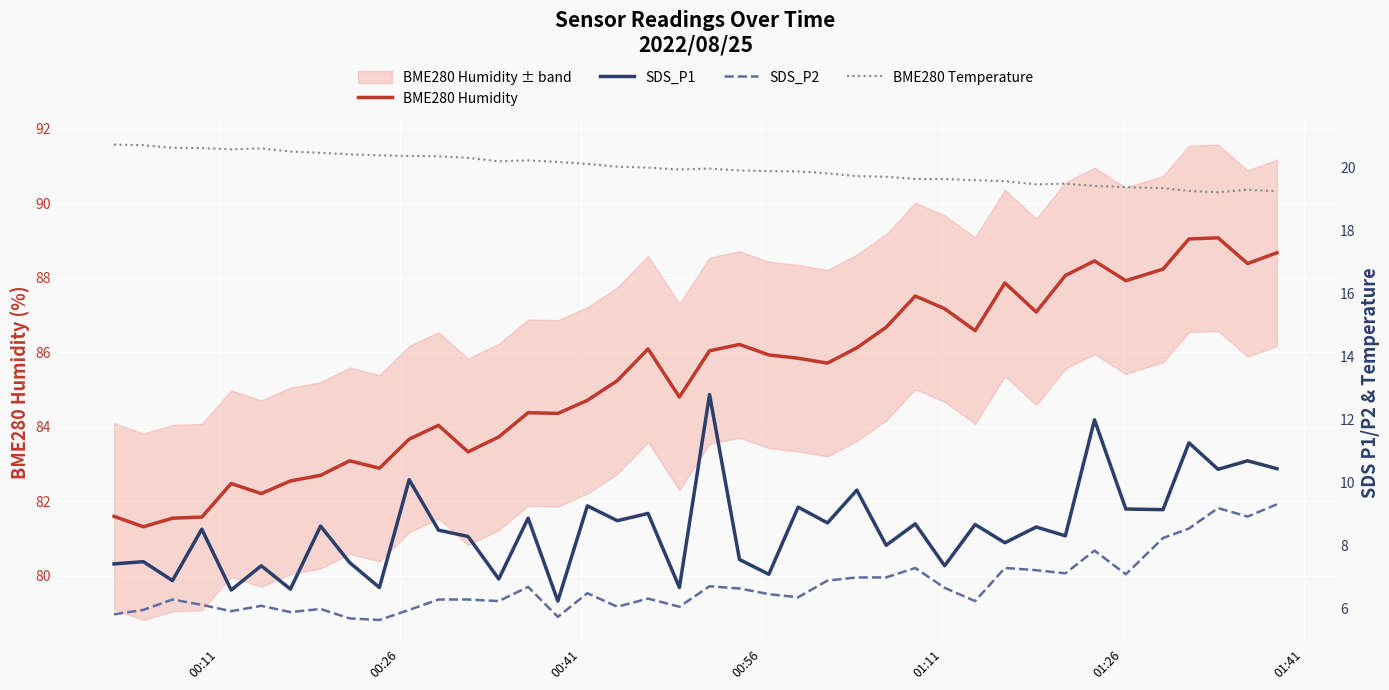

What is the maximum value for BME280 Humidity?

89.1